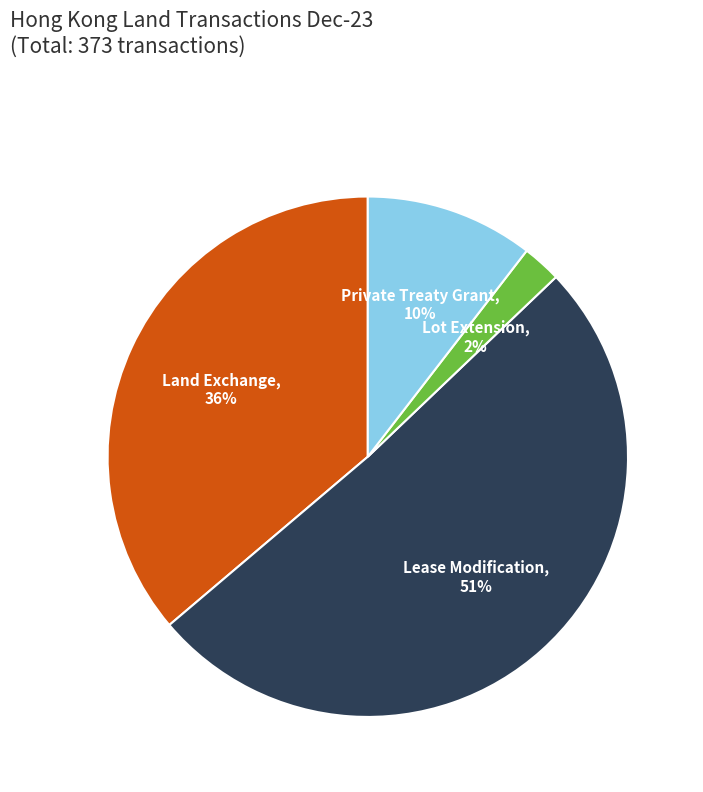

To the nearest percent, what is the average slice percentage?

25%